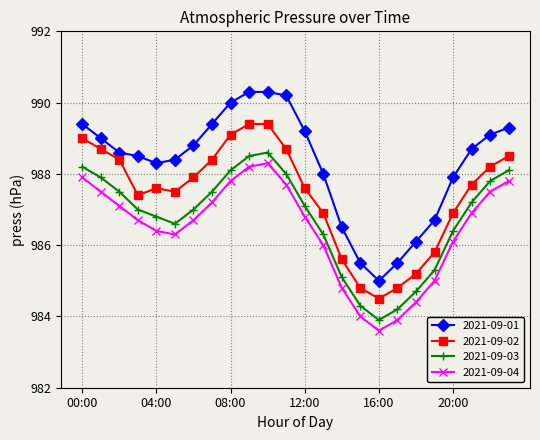

At how many categories does at least one series exceed 984?

24